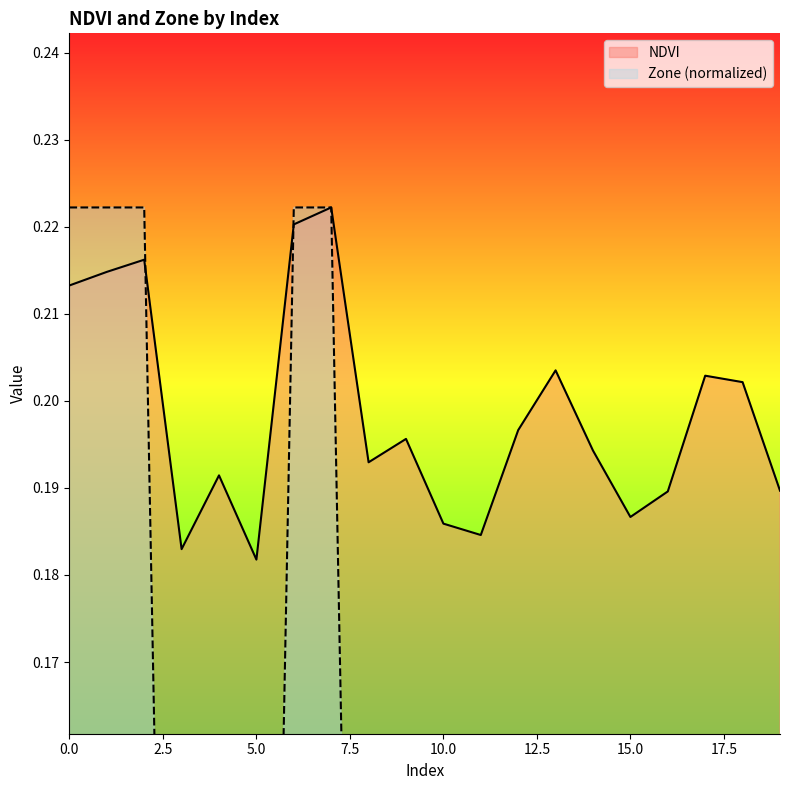

Read the NDVI value at 11.

0.2